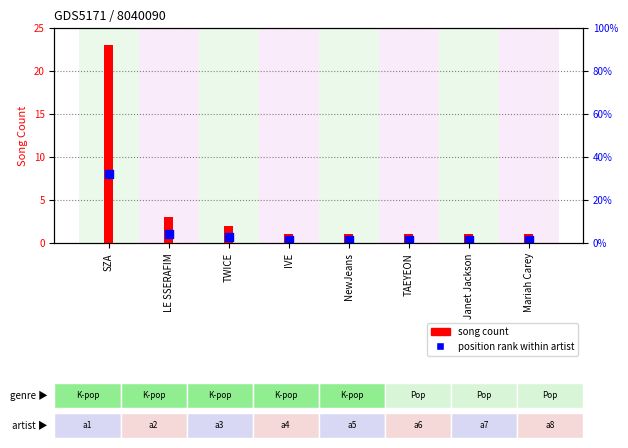

What is the total value across all series at TWICE?

2.7